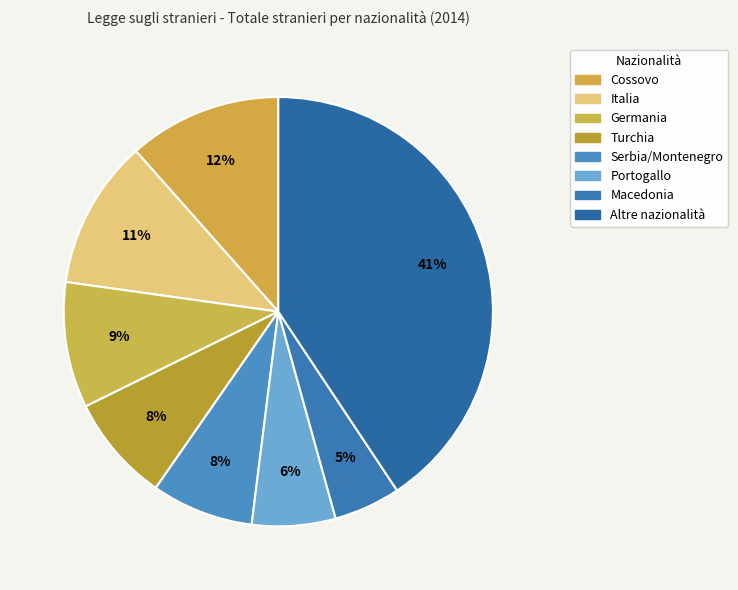

Count the number of slices in the pie.

8